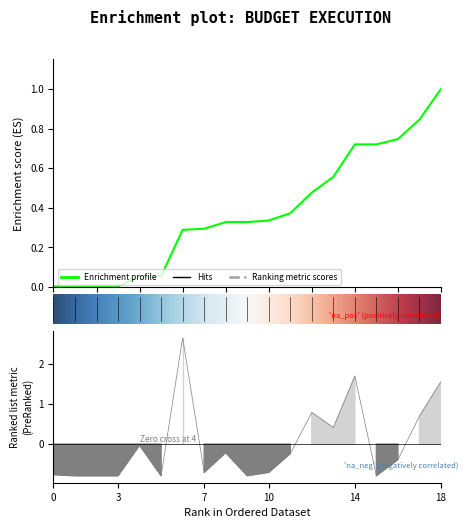

How many points are lower than both their immediate neighbors (excluding endpoints)?

5